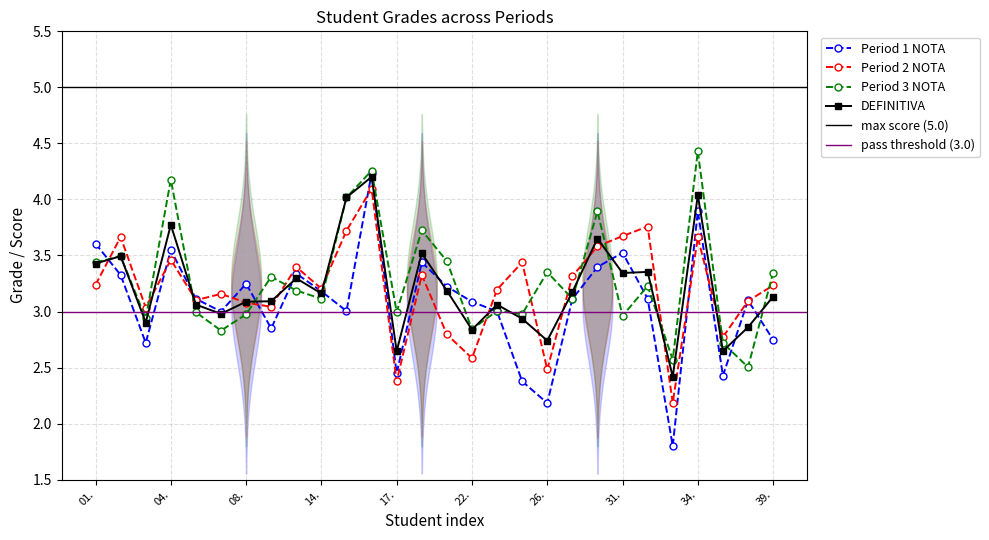

Where do Period 3 NOTA and Period 1 NOTA first cross each other?

01. and 02.